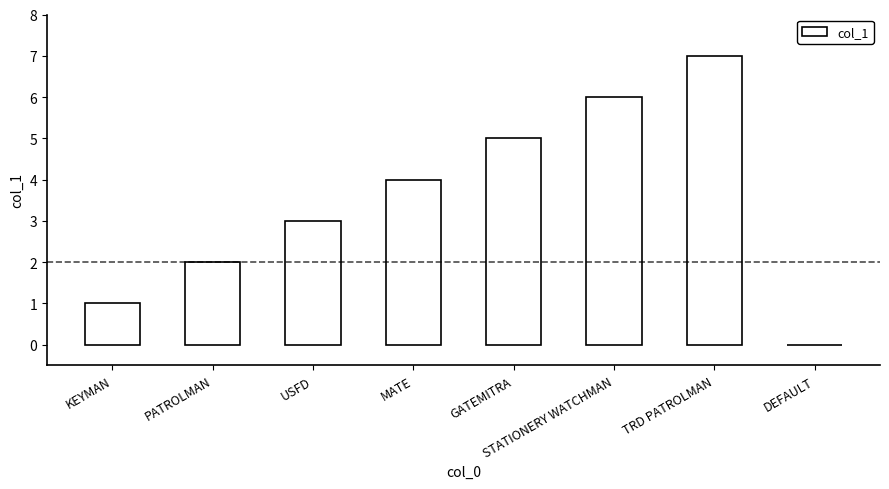

What is the change in value from GATEMITRA to TRD PATROLMAN?

+2